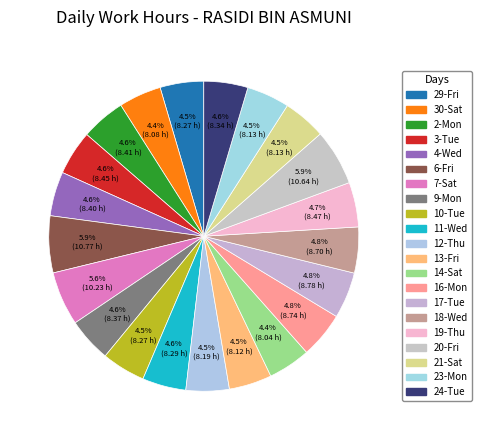

Rank the categories by value from lowest to highest.

14-Sat, 30-Sat, 13-Fri, 21-Sat, 23-Mon, 12-Thu, 29-Fri, 10-Tue, 11-Wed, 24-Tue, 9-Mon, 4-Wed, 2-Mon, 3-Tue, 19-Thu, 18-Wed, 16-Mon, 17-Tue, 7-Sat, 20-Fri, 6-Fri